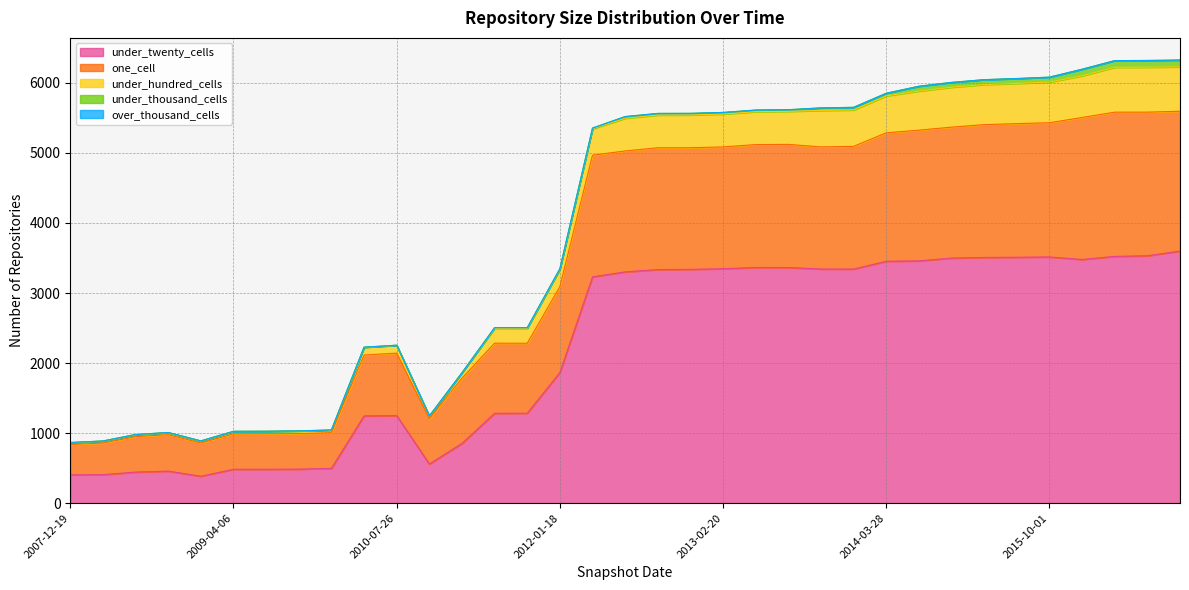

What is the lowest value of the under_twenty_cells series?

384